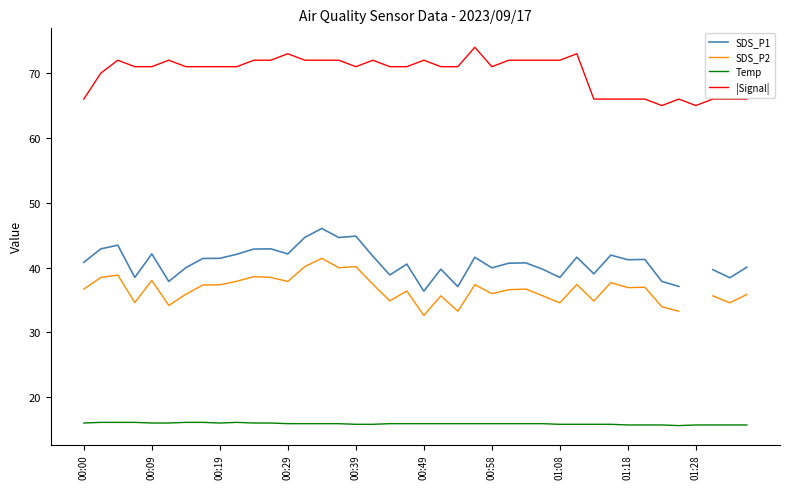

Between 15 and 31, which series saw the biggest shift?

|Signal|